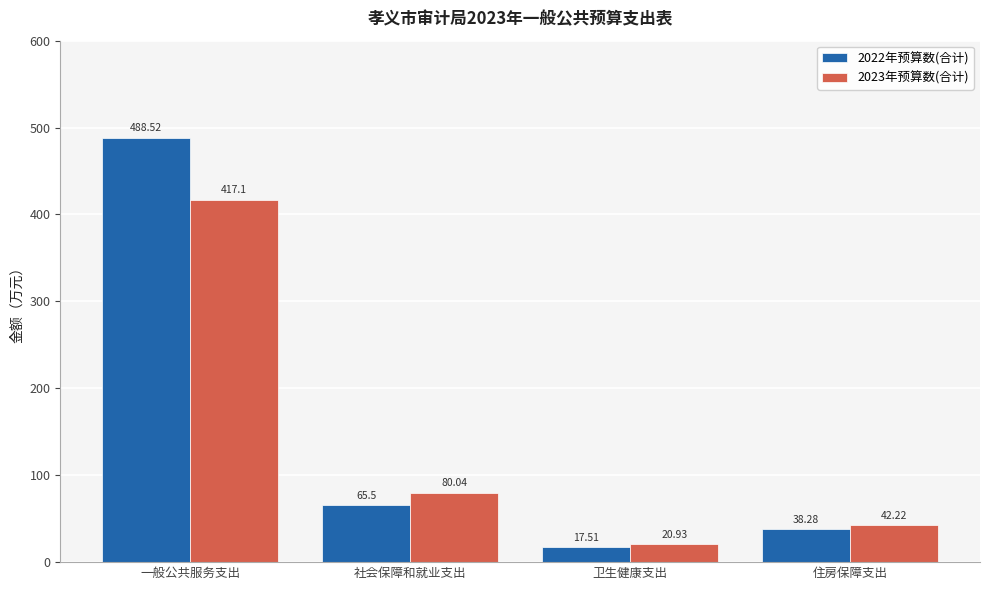

Which series changed the most between 社会保障和就业支出 and 卫生健康支出?

2023年预算数(合计)